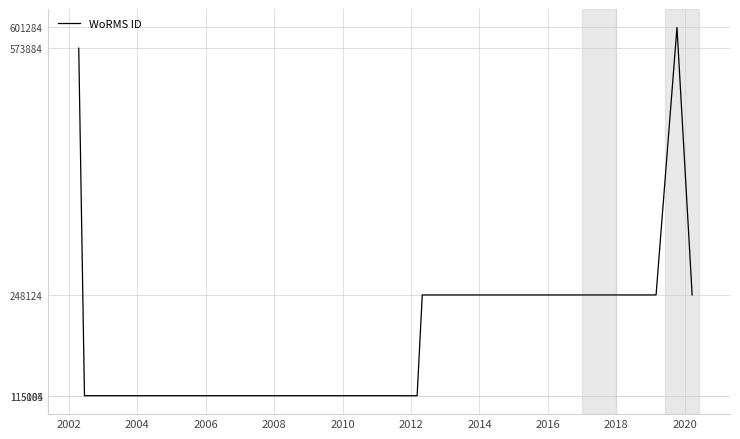

How many categories are shown in the chart?

13